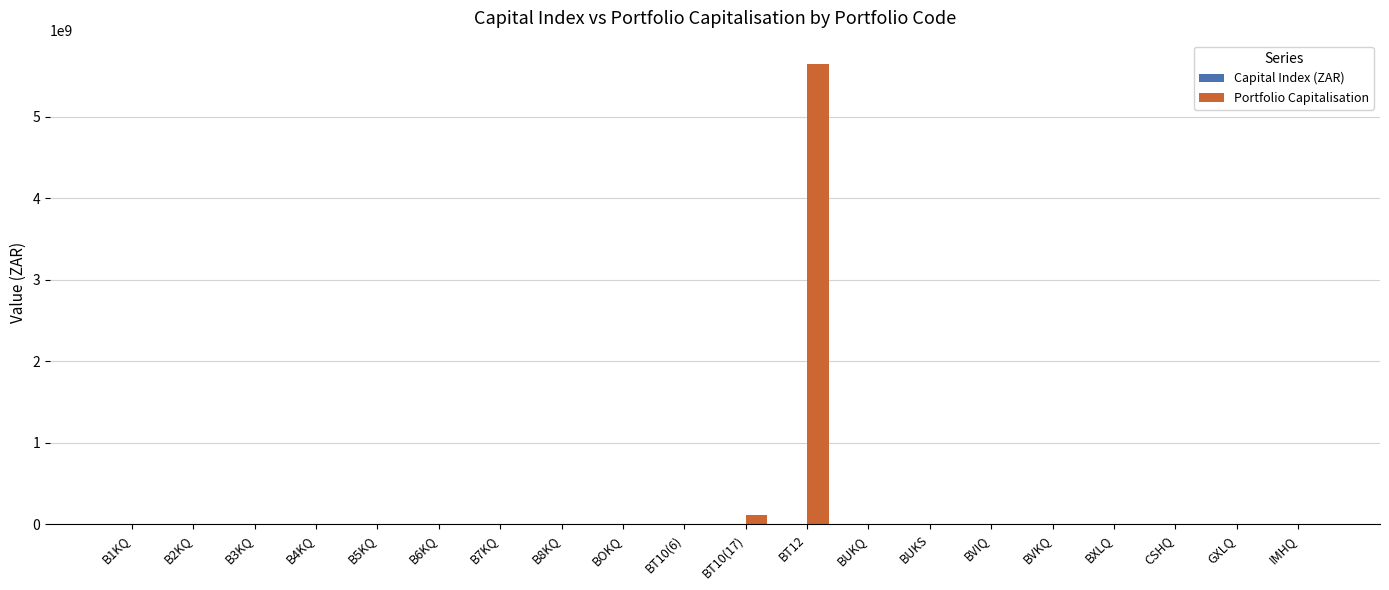

Which series has the largest total across all categories?

Portfolio Capitalisation